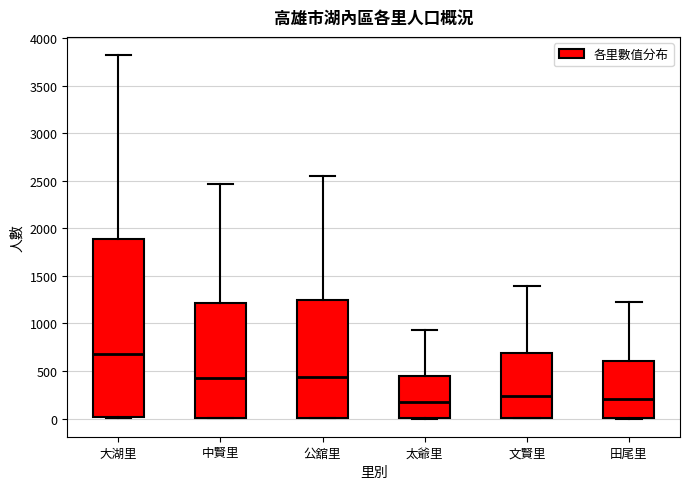

Reading left to right, read every box against the y-axis: the position of its median line, the range the box covers, and the ends of its whiskers. The values are not printed on the chart, so give them approximately, as read against the axis.

大湖里: median 650, box 0 to 1900, whiskers 0 to 3800
中賢里: median 400, box 0 to 1200, whiskers 0 to 2450
公舘里: median 450, box 0 to 1250, whiskers 0 to 2550
太爺里: median 200, box 0 to 450, whiskers 0 to 950
文賢里: median 250, box 0 to 700, whiskers 0 to 1400
田尾里: median 200, box 0 to 600, whiskers 0 to 1250